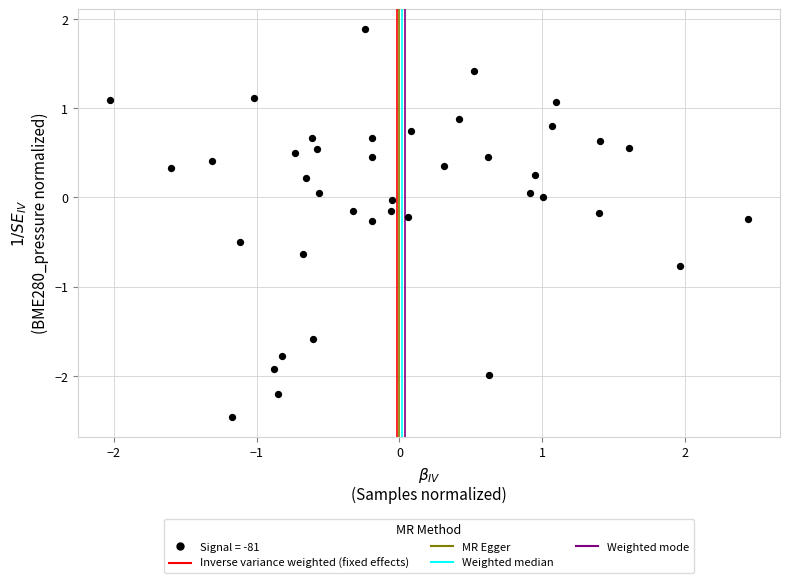

What is the range of X values (max minus min)?

4.5